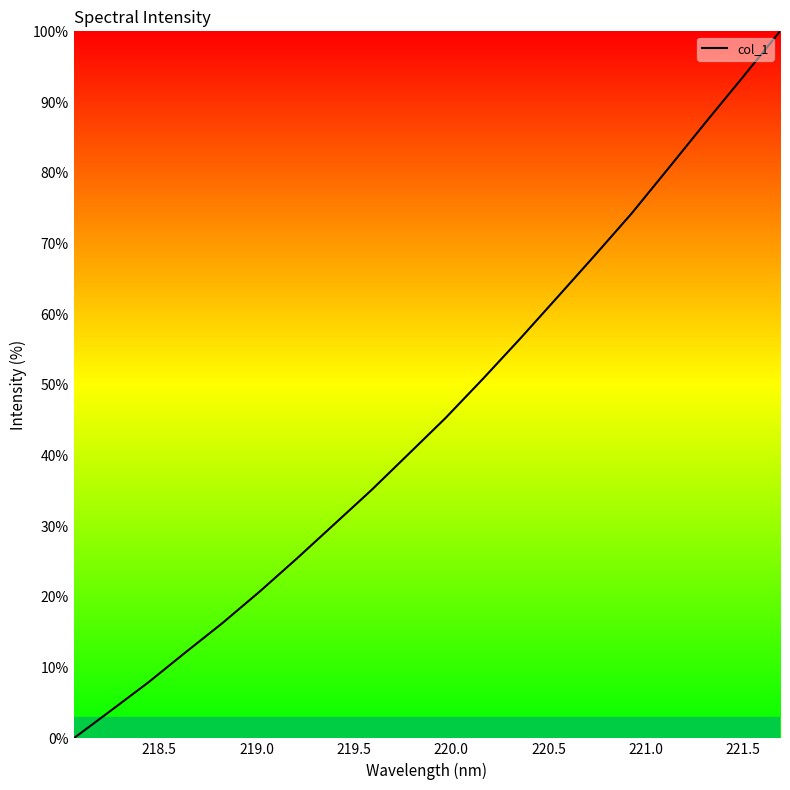

What is the difference between the maximum and minimum values?

100.0